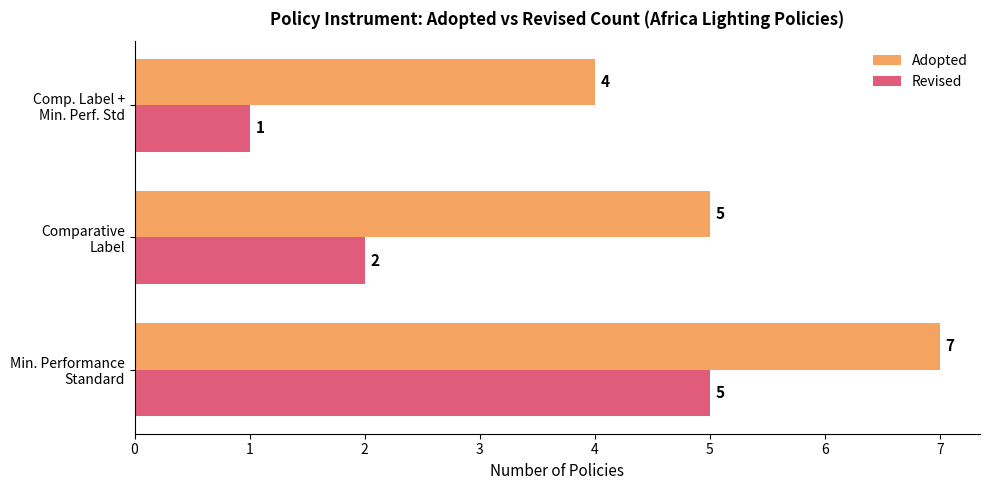

What is the highest value of the Adopted series?

7